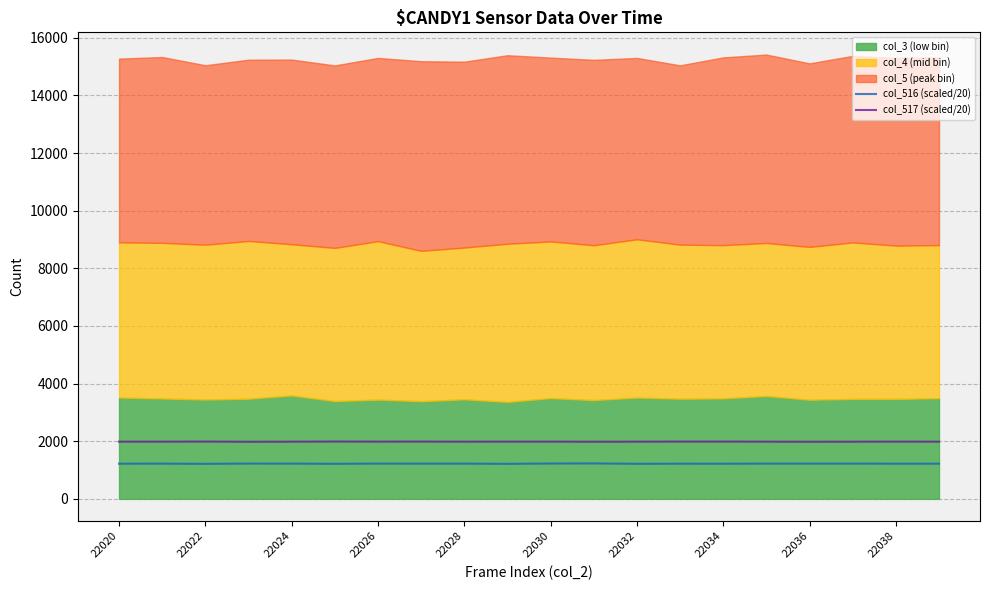

At how many categories does at least one series exceed 1874?

20